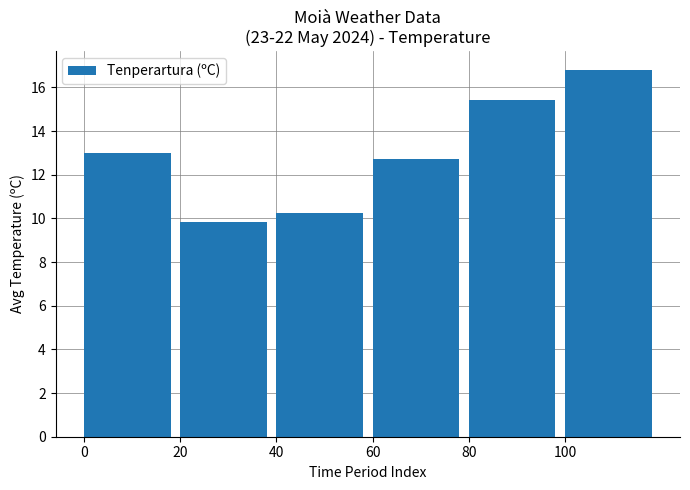

Does the chart contain any negative values?

No